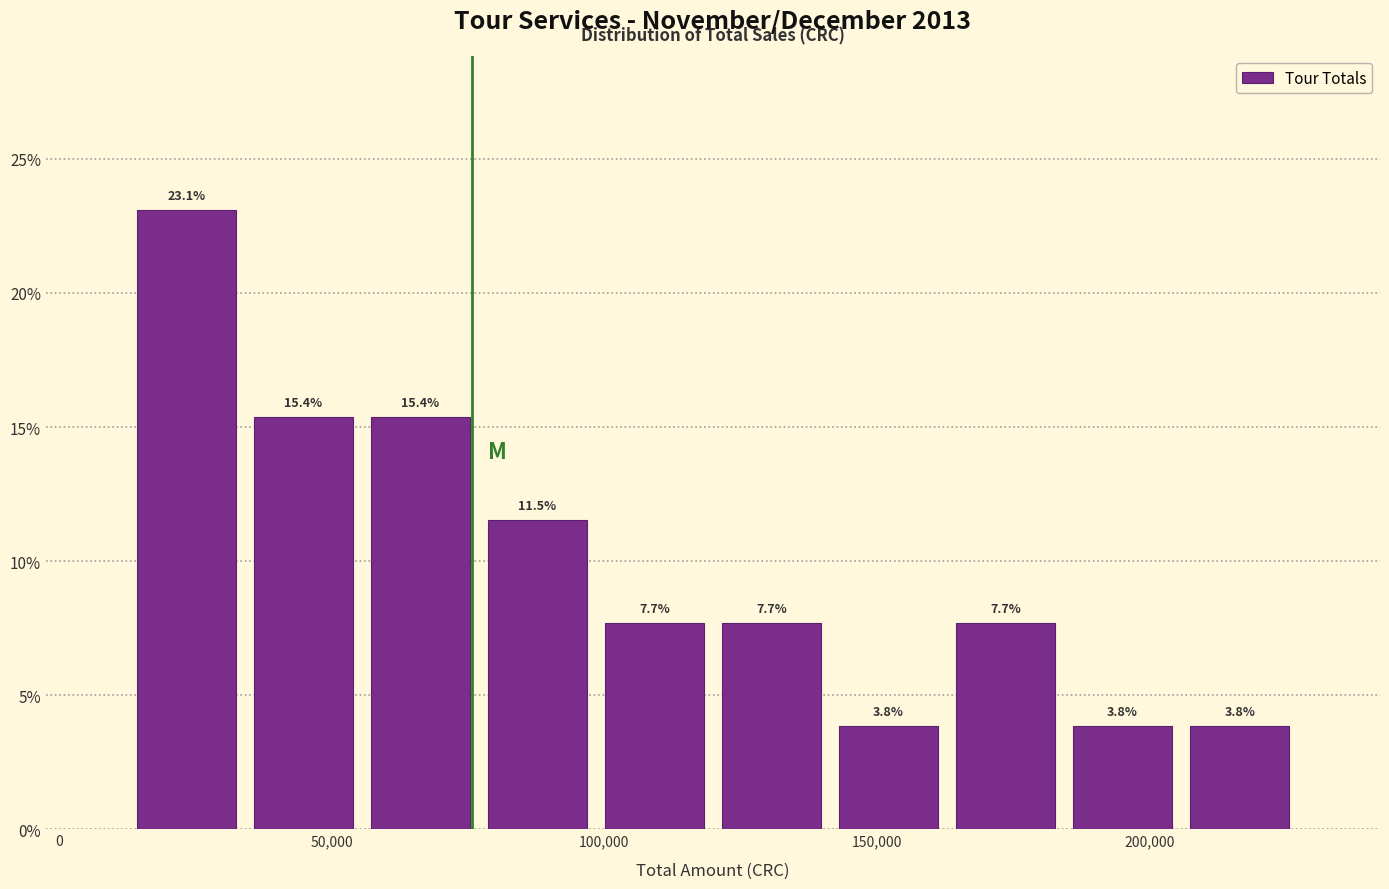

Reading left to right, list every bar in this chart as the range it spans on the x-axis followed by its height. The bar edges are not printed on the chart, so give them approximately, as read against the axis.

15000 to 35000: 23.1
35000 to 55000: 15.4
55000 to 75000: 15.4
75000 to 100000: 11.5
100000 to 120000: 7.7
120000 to 140000: 7.7
140000 to 165000: 3.8
165000 to 185000: 7.7
185000 to 205000: 3.8
205000 to 225000: 3.8